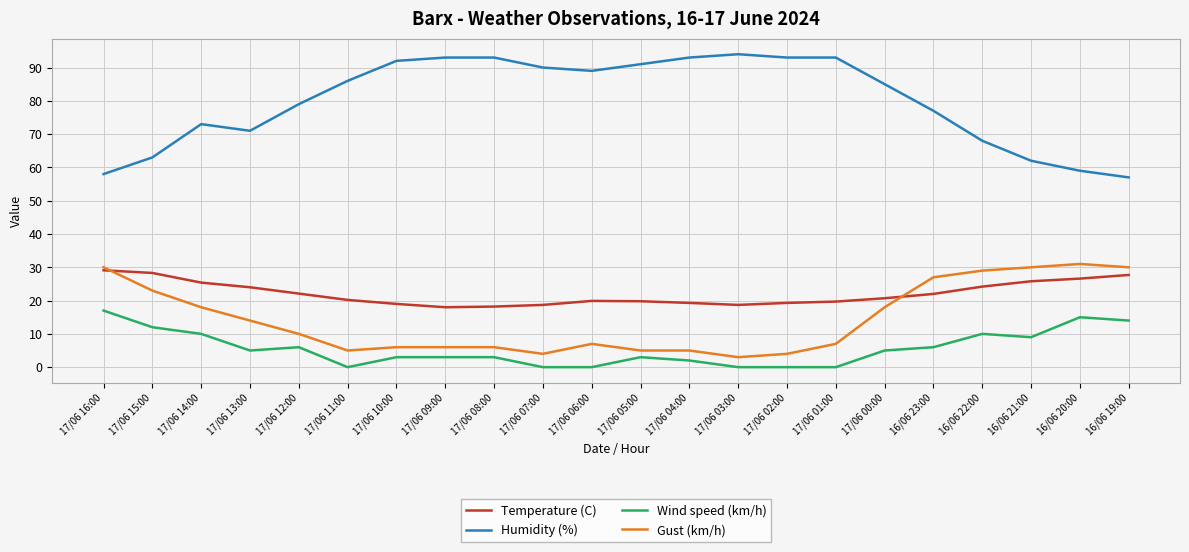

What is the sum of the Gust (km/h) values at 16/06 21:00 and 17/06 14:00?

48.0